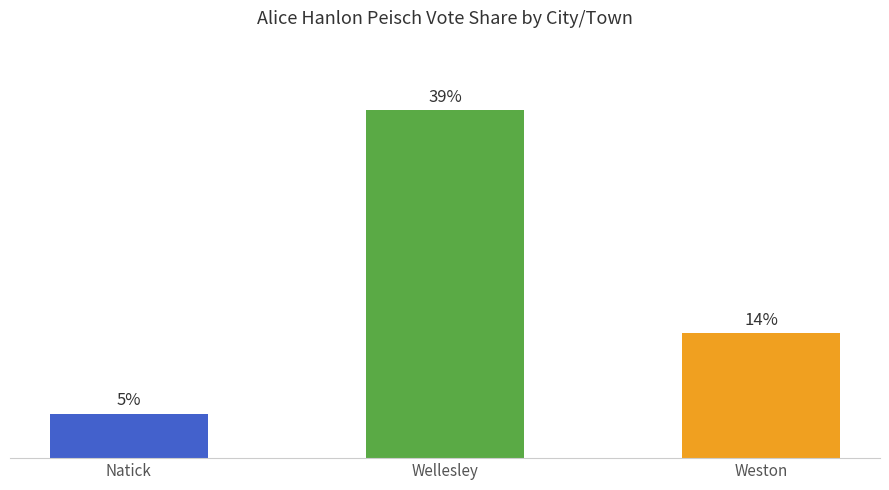

Where does the data first go above 14?

Wellesley